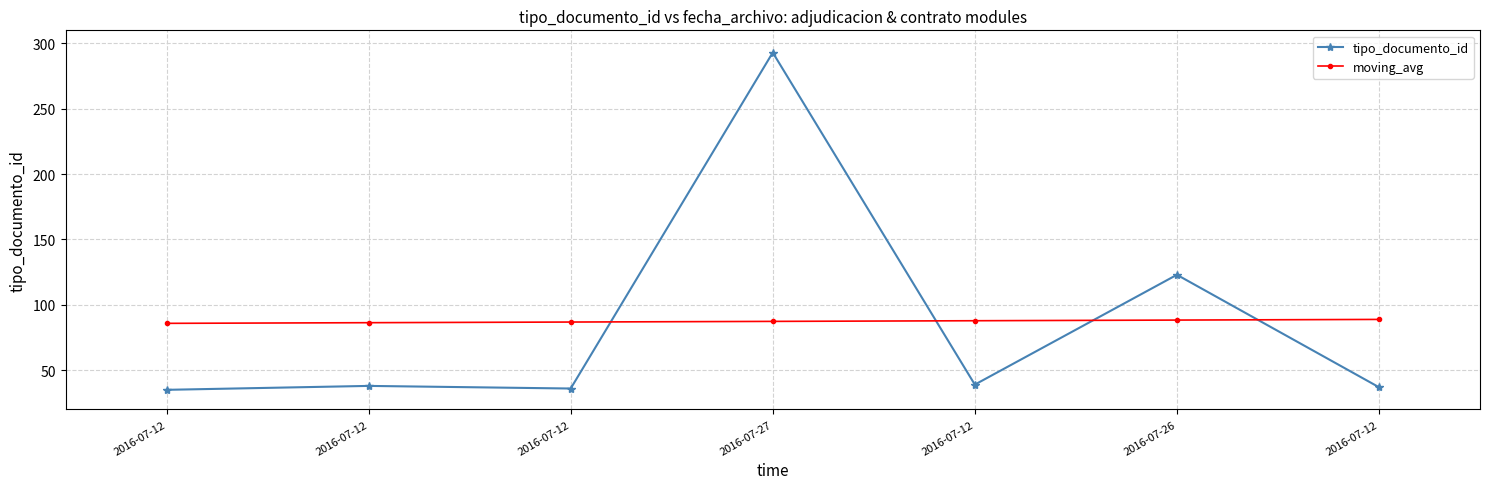

How many distinct data groups are displayed?

2